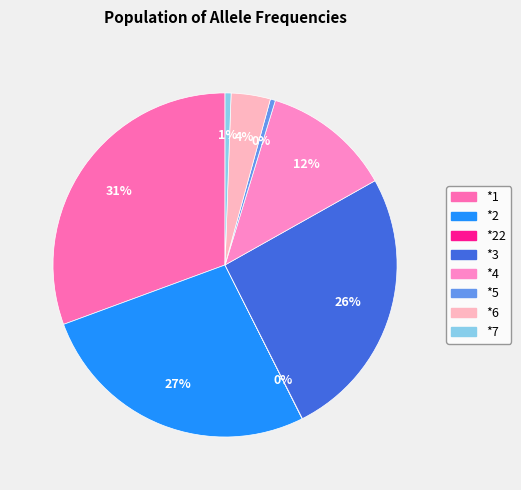

How many slices are in this pie chart?

8